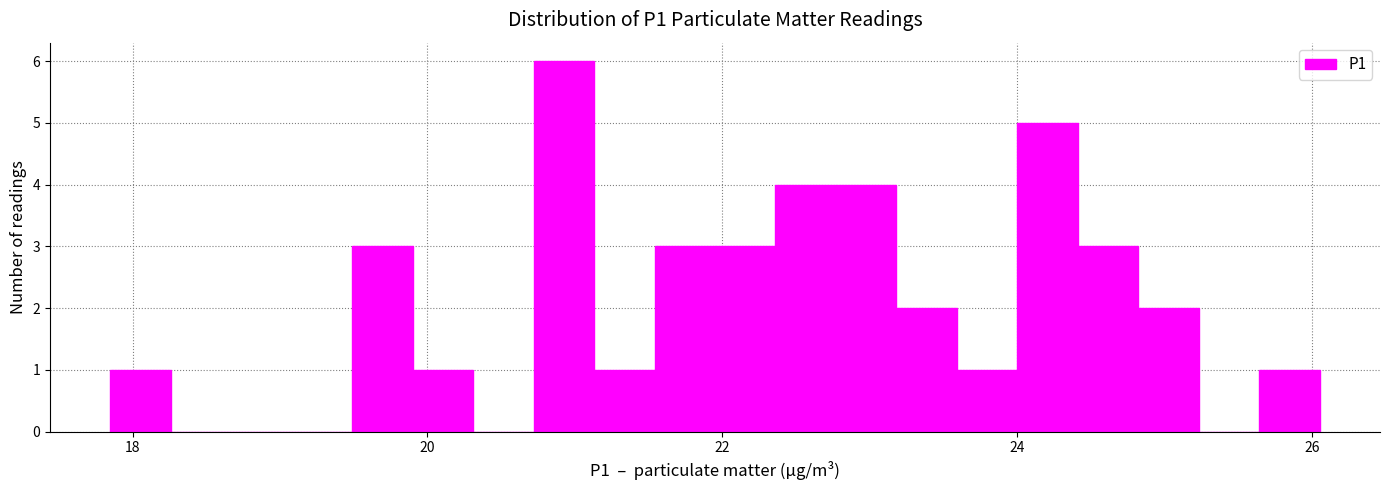

Around what value on the x-axis is the tallest bar? Give the approximate position of its centre, as read against the axis.

21.0